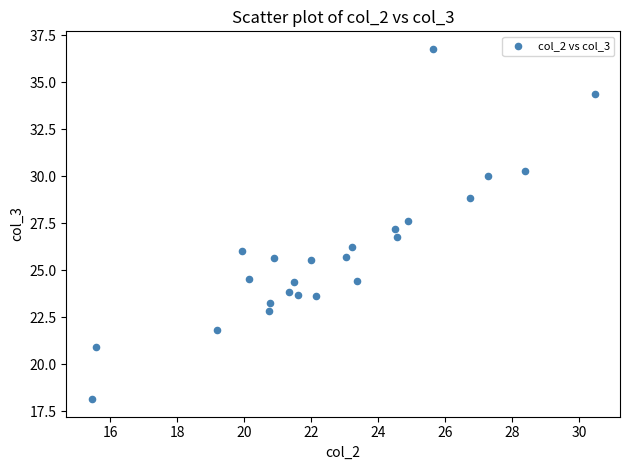

What is the range of Y values (max minus min)?

18.6